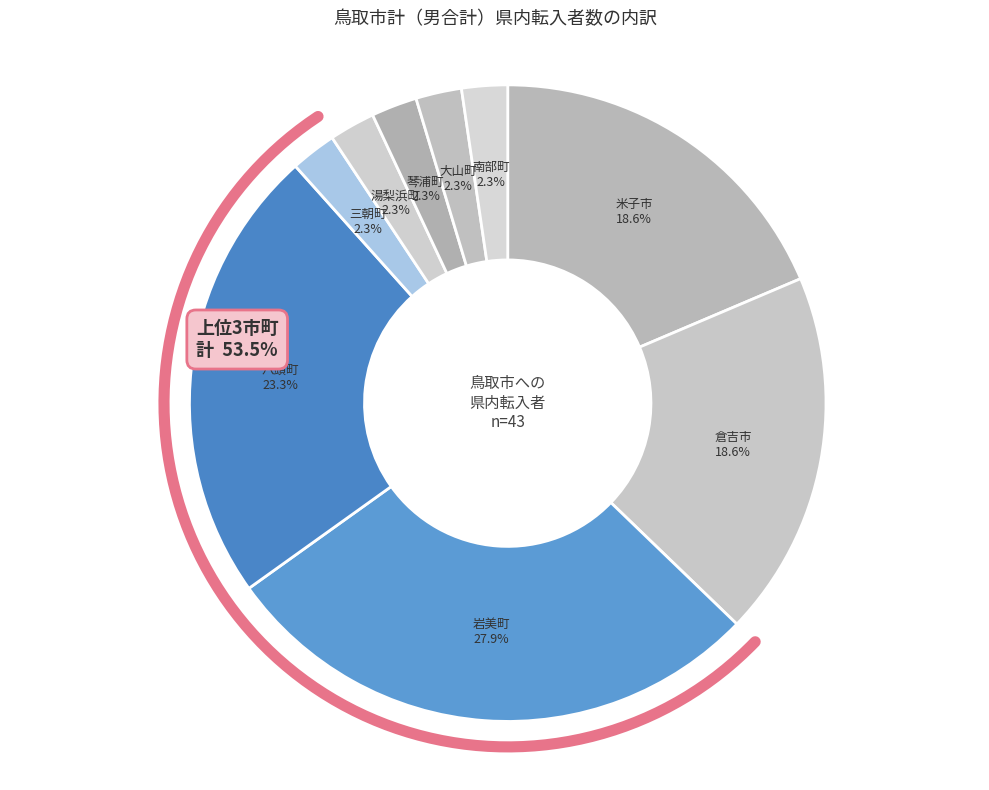

How many segments does this pie chart have?

9